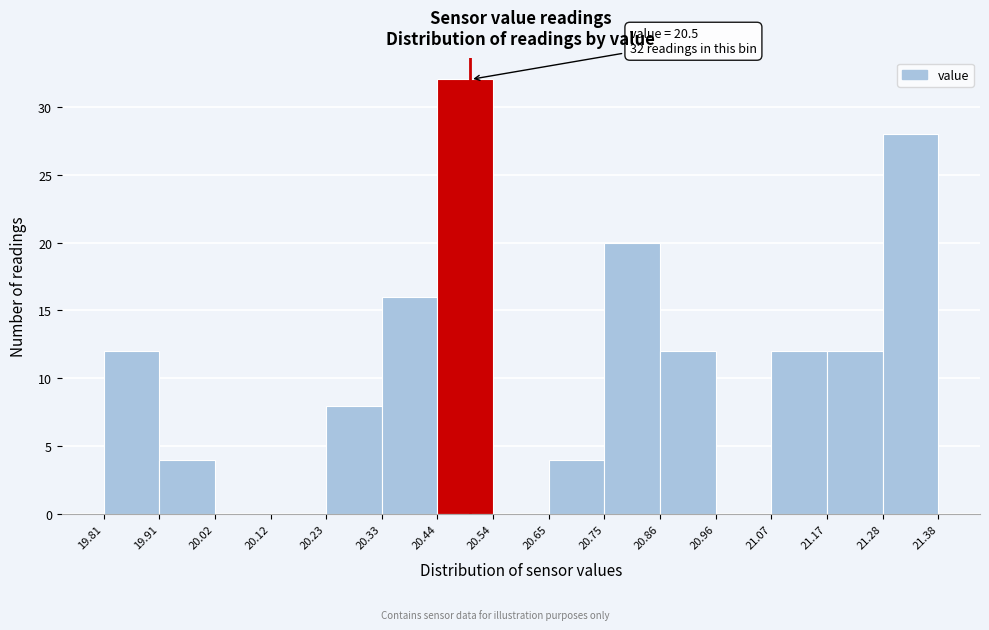

Which range on the x-axis has the tallest bar?

20.44 to 20.54